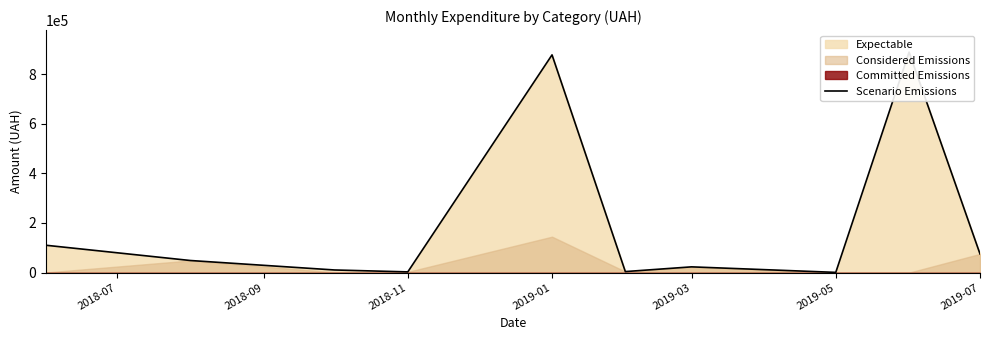

What is the difference between the maximum and second lowest values?

885356.1